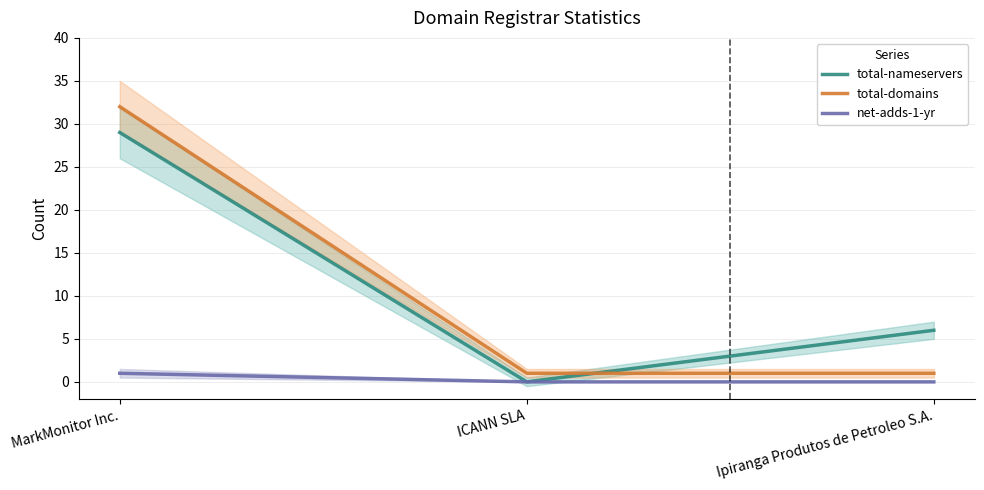

List the labels in order of total-nameservers value, largest first.

MarkMonitor Inc., Ipiranga Produtos de Petroleo S.A., ICANN SLA